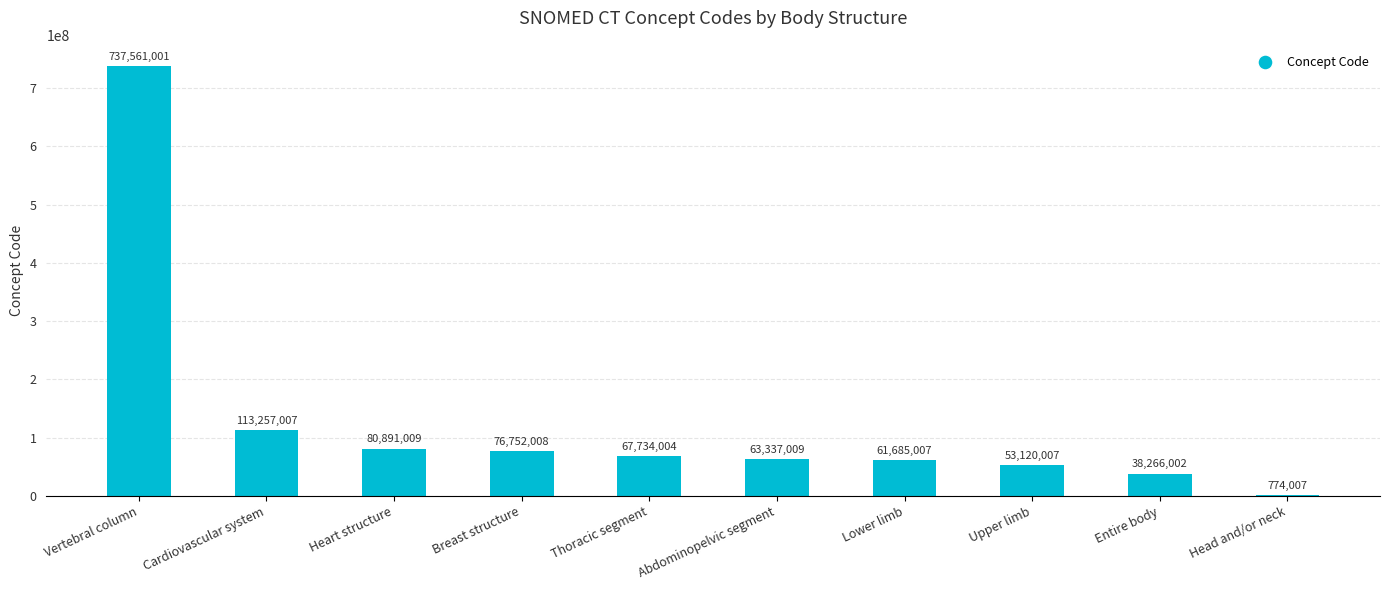

What is the sum of all values?

1293377061